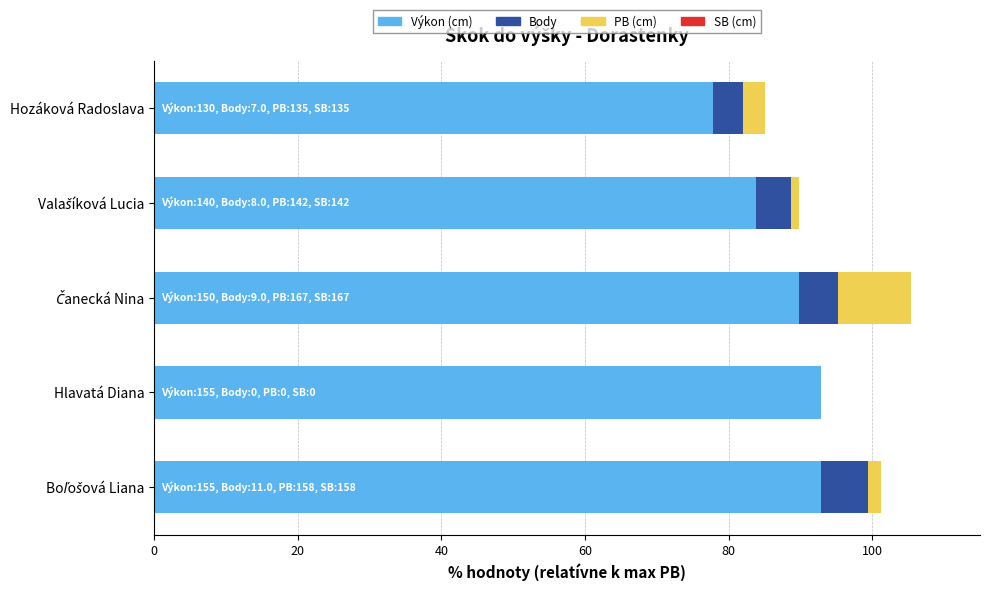

The Výkon (cm) series shows 63.6 at Hlavatá Diana. True or false?

False